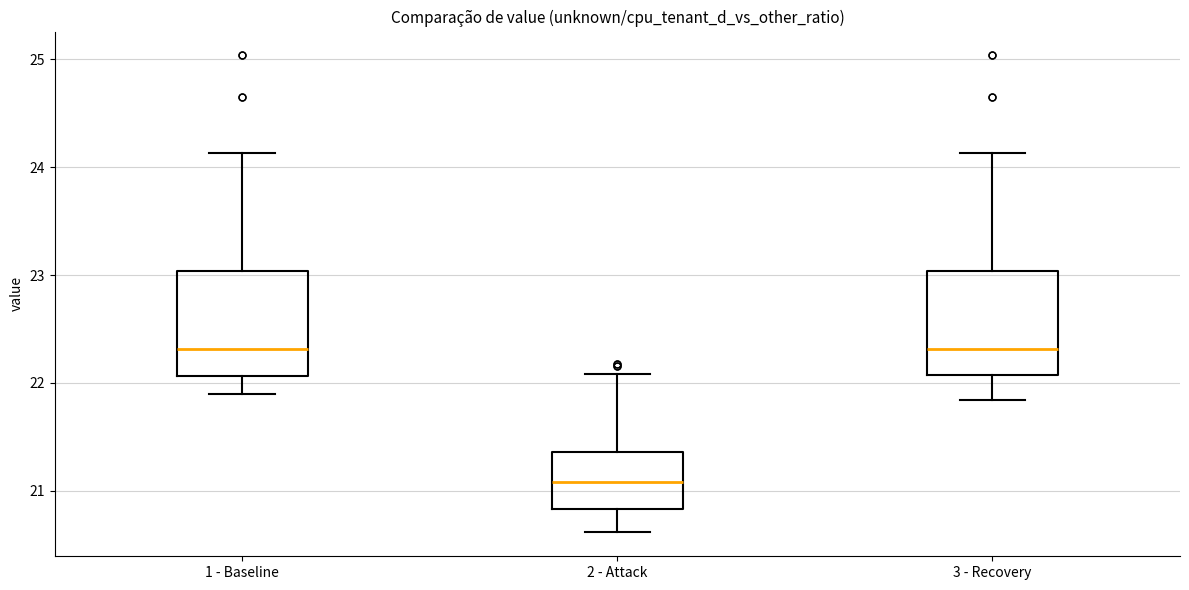

Which box's median line is the lowest?

2 - Attack